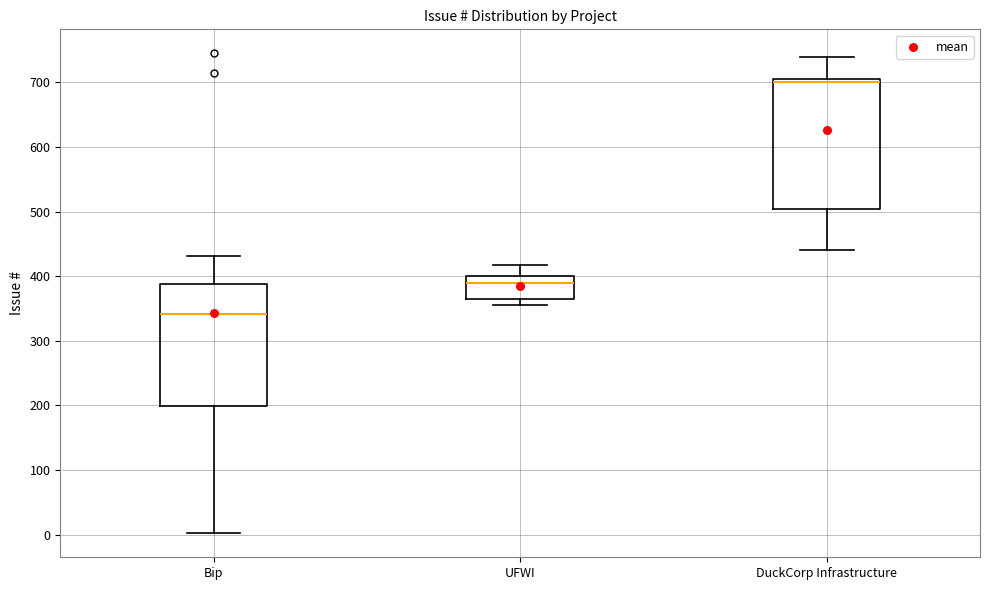

Reading left to right, transcribe this box plot: for each box, give where its median line is, the range the box spans, and where its two whiskers end, as read against the y-axis. The values are not printed on the chart, so give them approximately, as read against the axis.

Bip: median 340, box 200 to 390, whiskers 0 to 430
UFWI: median 390, box 360 to 400, whiskers 360 (just below the box's lower edge) to 420
DuckCorp Infrastructure: median 700, box 500 to 710, whiskers 440 to 740